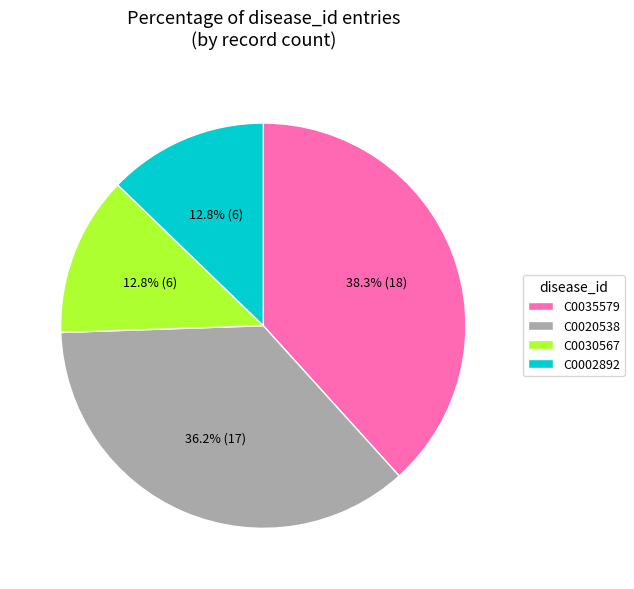

Which slice is the largest?

C0035579